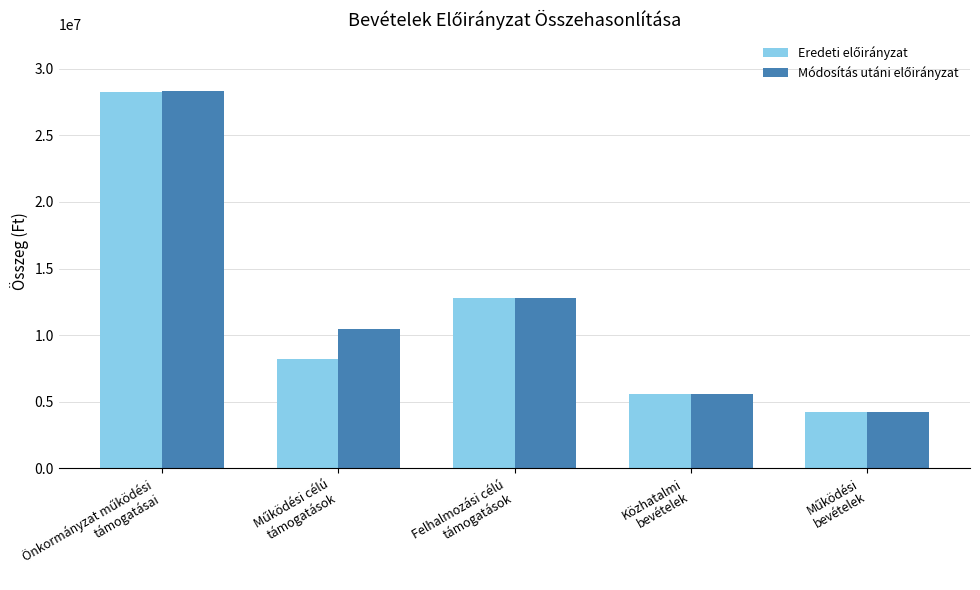

What is the minimum value shown in the chart?

4248000